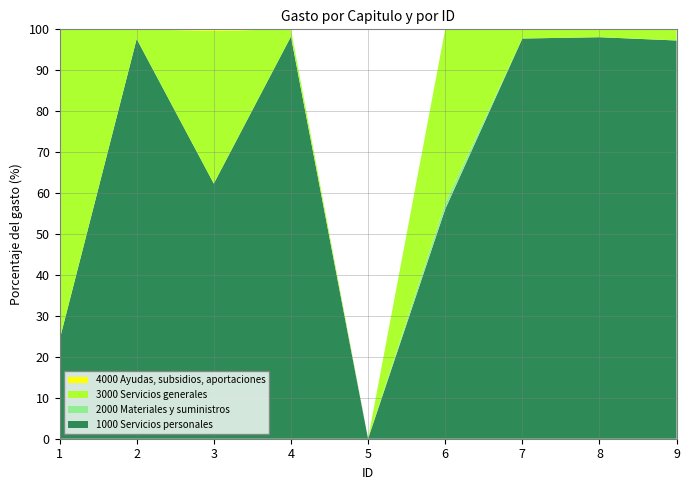

Reading left to right, what are all the values shown in this chart?

1000 Servicios personales: 1=18390081.7	2=52087147.6	3=295270750.1	4=26537587.1	5=0.0	6=123751745.0	7=15681282.1	8=10565078.8	9=17629427.6
2000 Materiales y suministros: 1=0.0	2=0.0	3=0.0	4=0.0	5=0.0	6=3295401.2	7=0.0	8=0.0	9=0.0
3000 Servicios generales: 1=57821300.7	2=1246318.6	3=176746732.5	4=474359.0	5=0.0	6=93659778.5	7=359430.0	8=206951.0	9=493381.0
4000 Ayudas, subsidios, aportaciones: 1=0.0	2=0.0	3=1762098.2	4=0.0	5=0.0	6=0.0	7=0.0	8=0.0	9=0.0